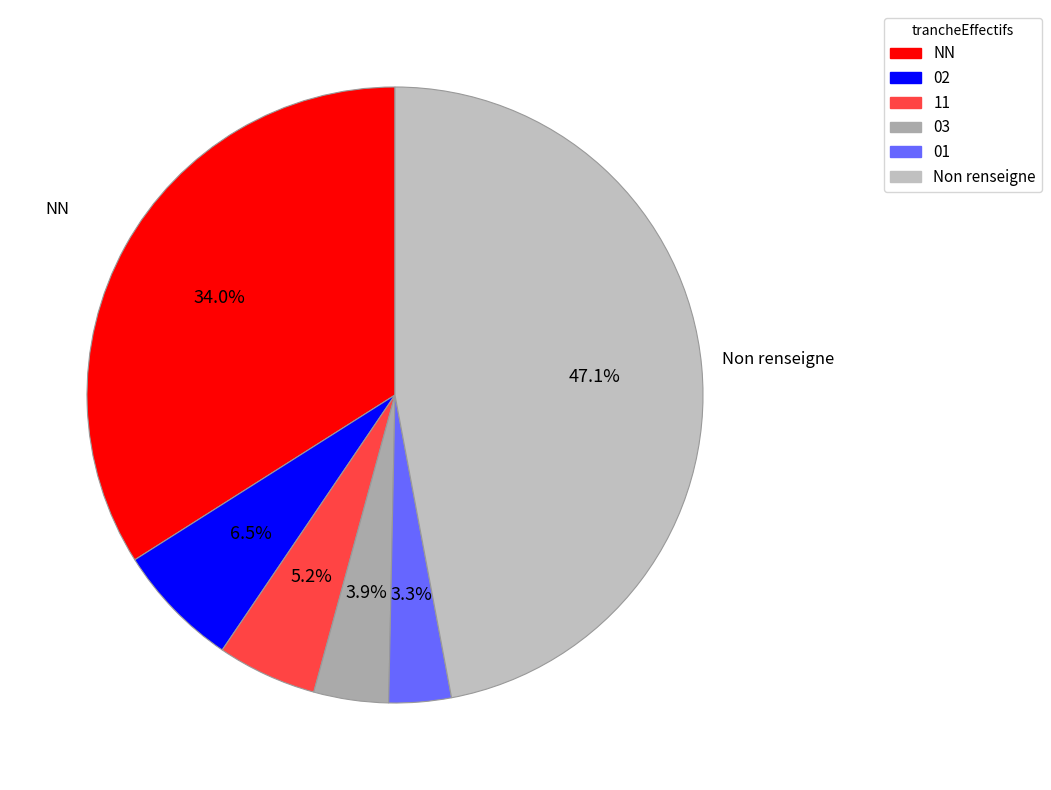

Combined, do NN and 01 account for over 50%?

No